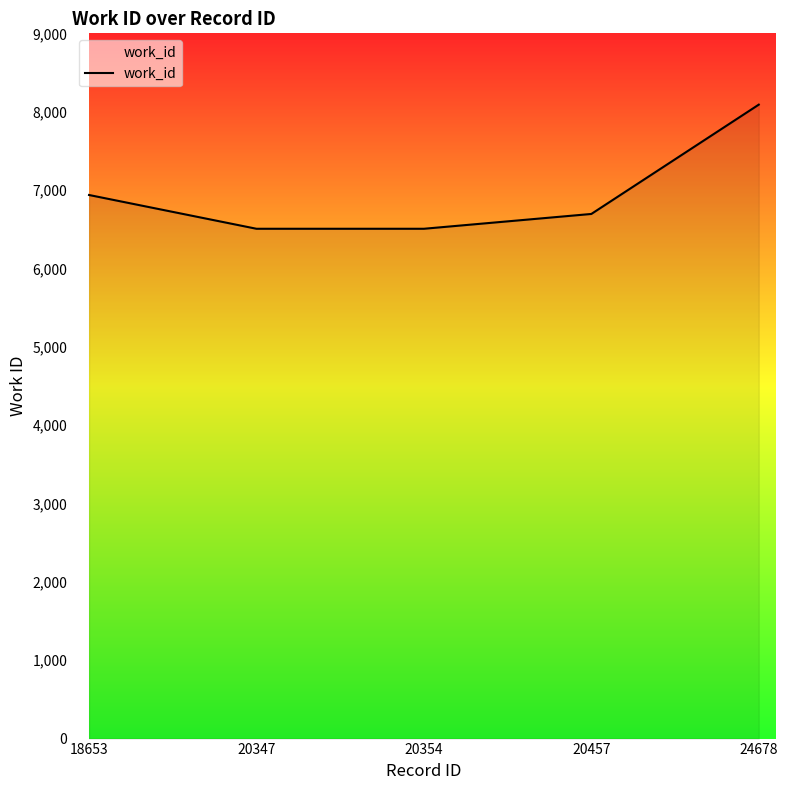

Where is the data nearest to the value 7298?

18653